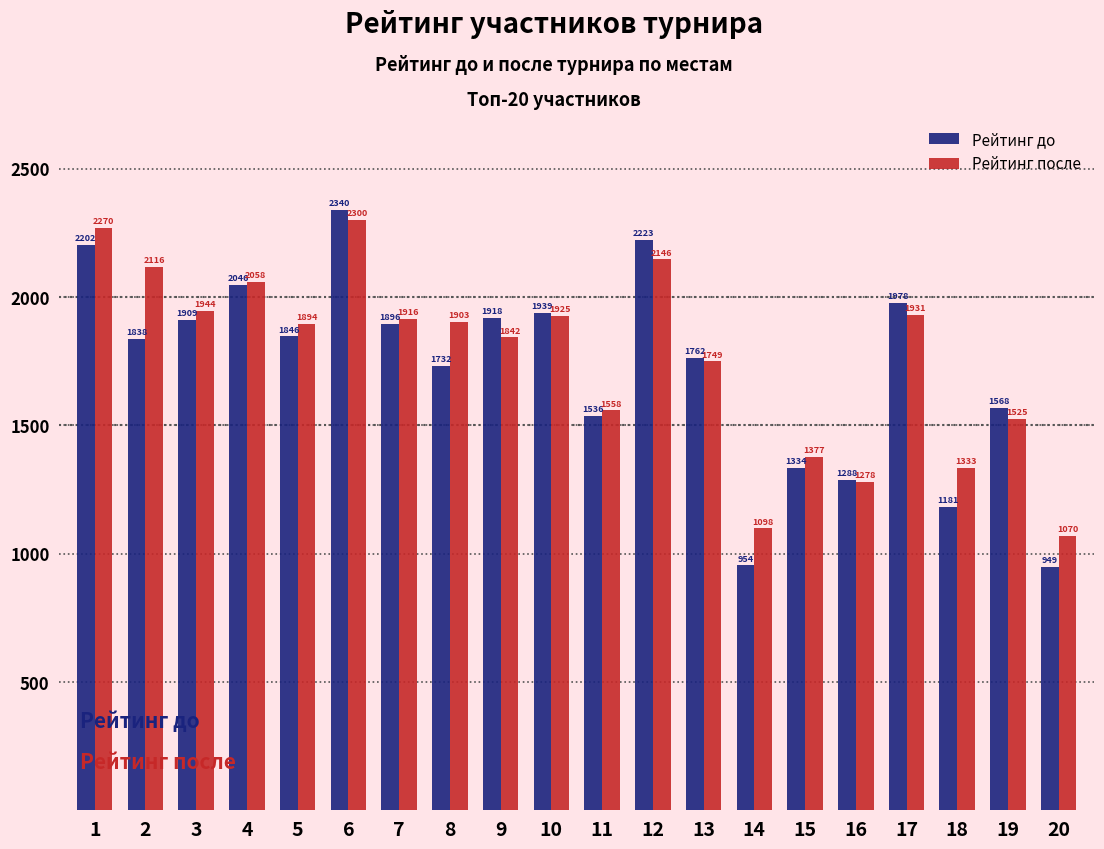

Is the value of Рейтинг до at 15 greater than the value of Рейтинг после at 1?

No